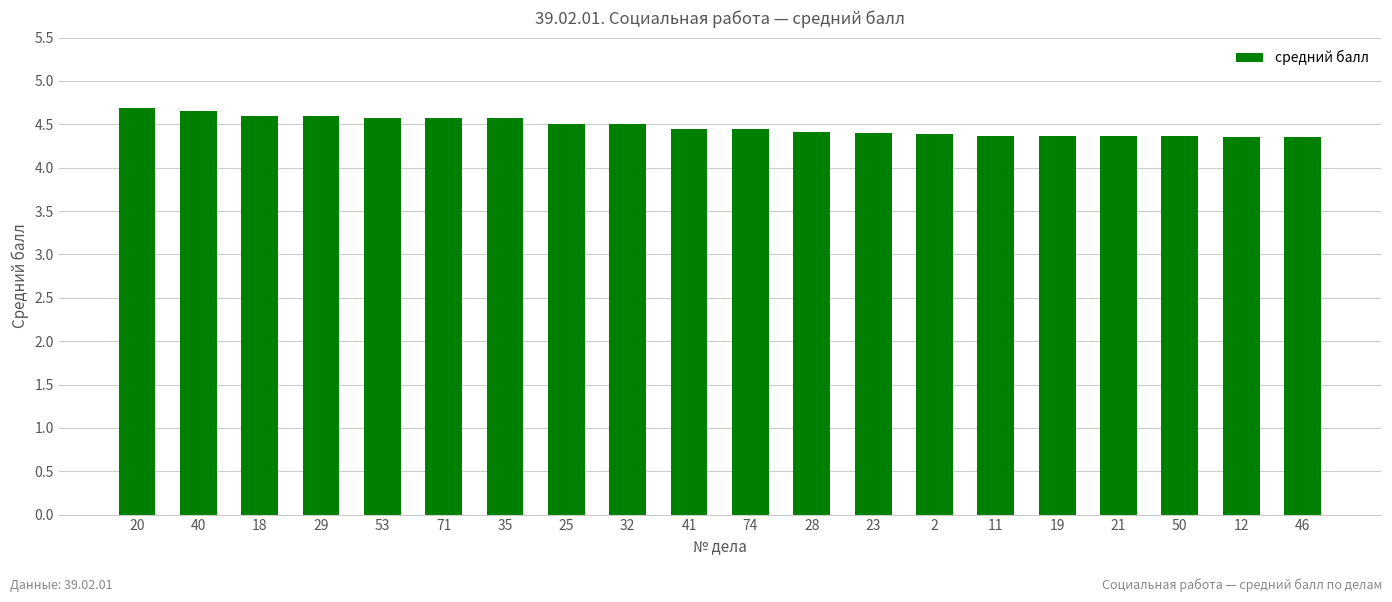

Which has a higher value, 11 or 20?

20